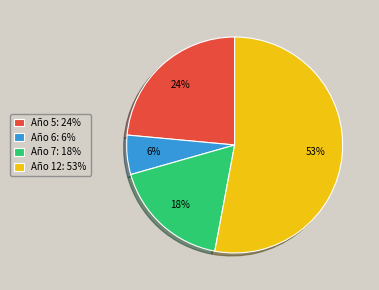

To the nearest percent, what is the average slice percentage?

25%